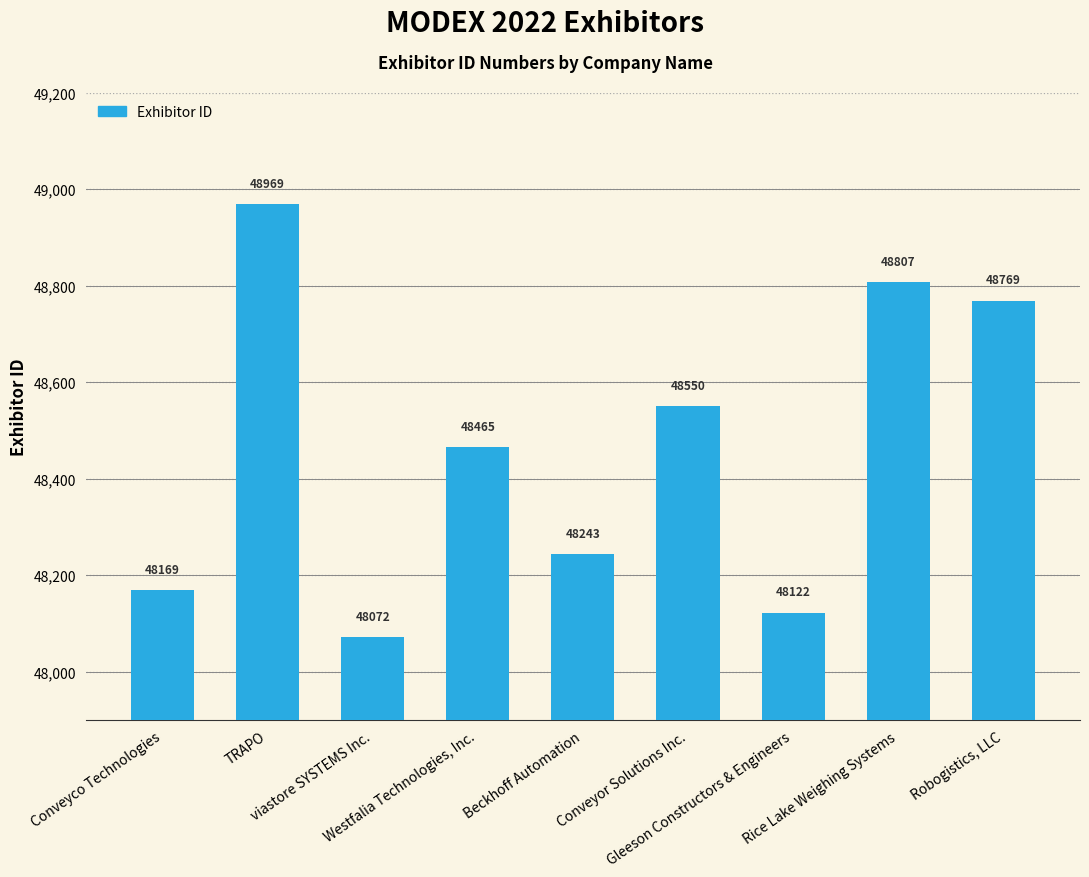

What is the label of the 5th bar from the left?

Beckhoff Automation